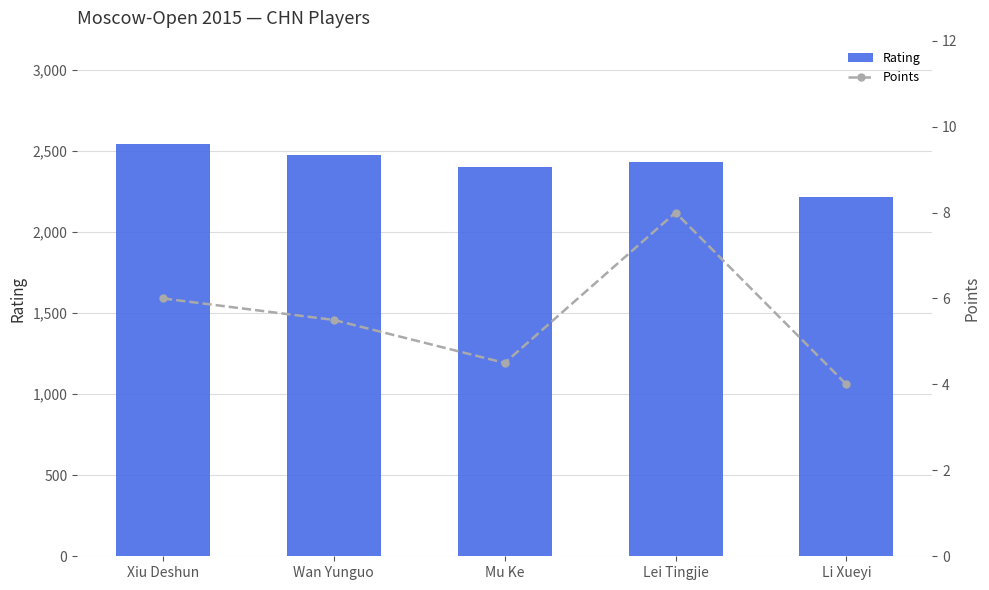

What are all the series names shown in the legend?

Rating, Points